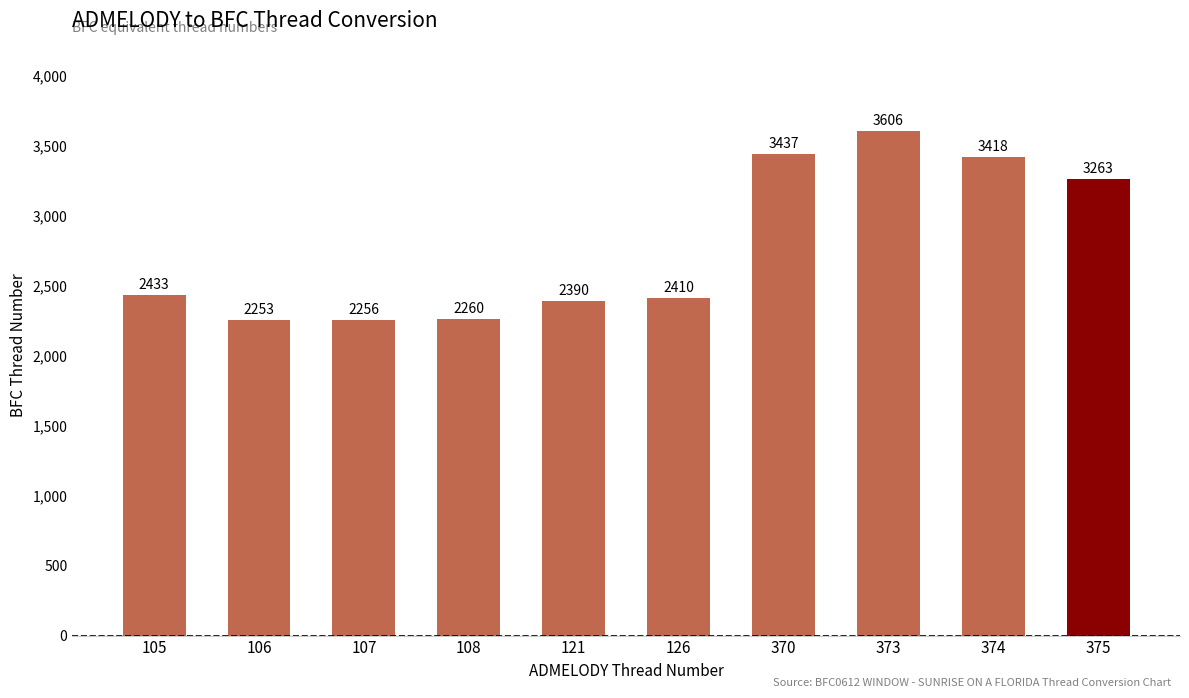

Which has a higher value, 108 or 370?

370